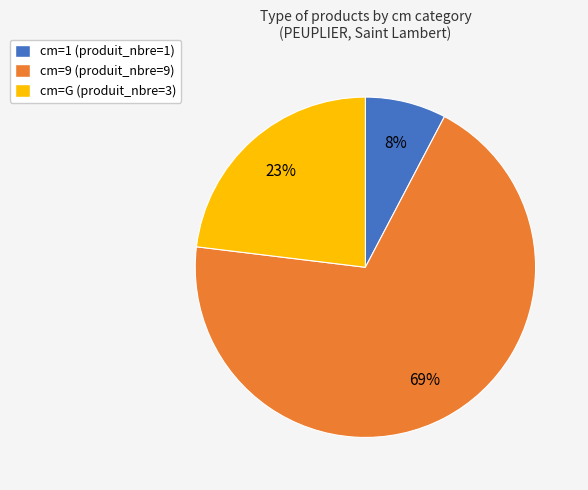

Which has a higher value, cm=G (produit_nbre=3) or cm=1 (produit_nbre=1)?

cm=G (produit_nbre=3)